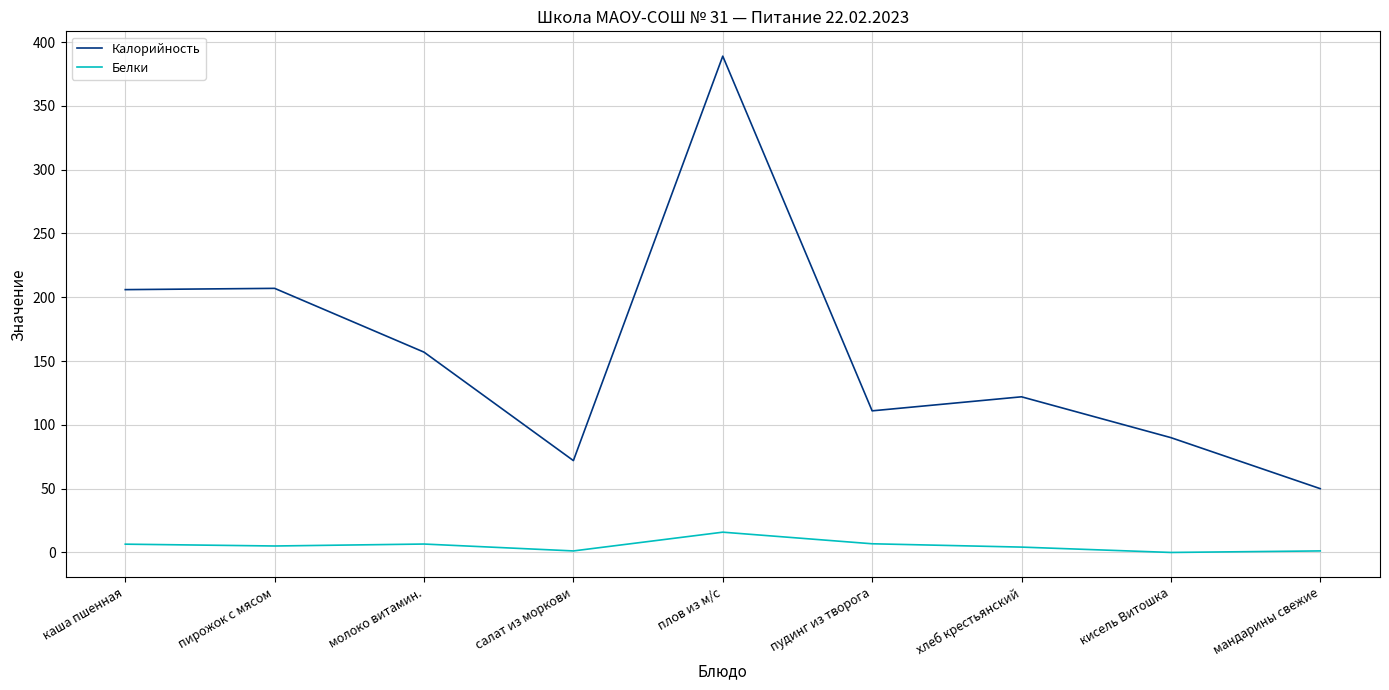

Where is Калорийность nearest to the value 219?

пирожок с мясом